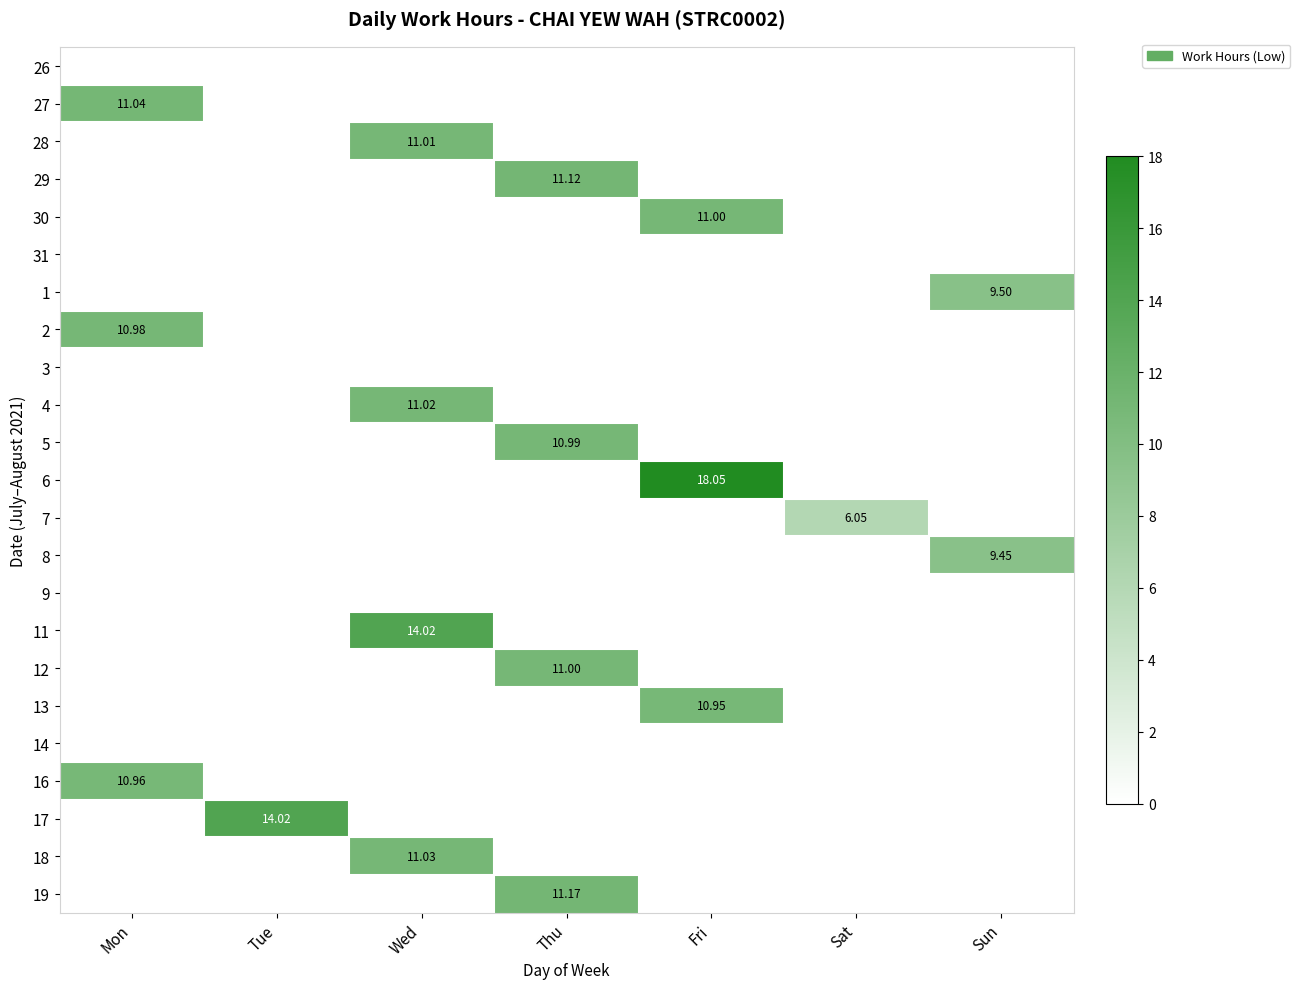

Which category has the highest value across all series?

Fri